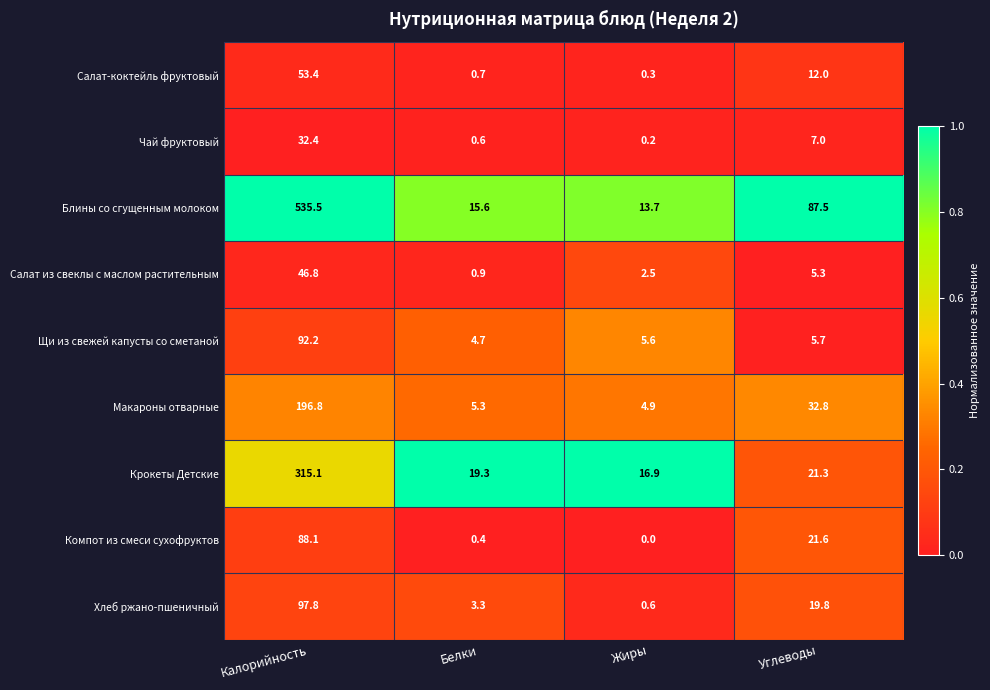

At which category does the chart reach its peak across all series?

Калорийность